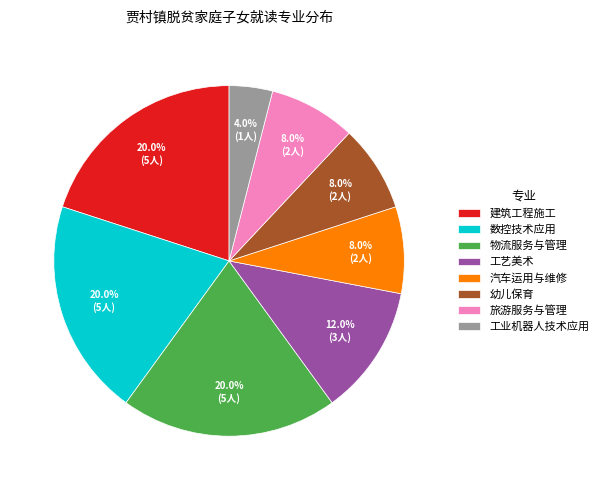

Approximately how many times larger is the value at 建筑工程施工 compared to 幼儿保育?

2.5